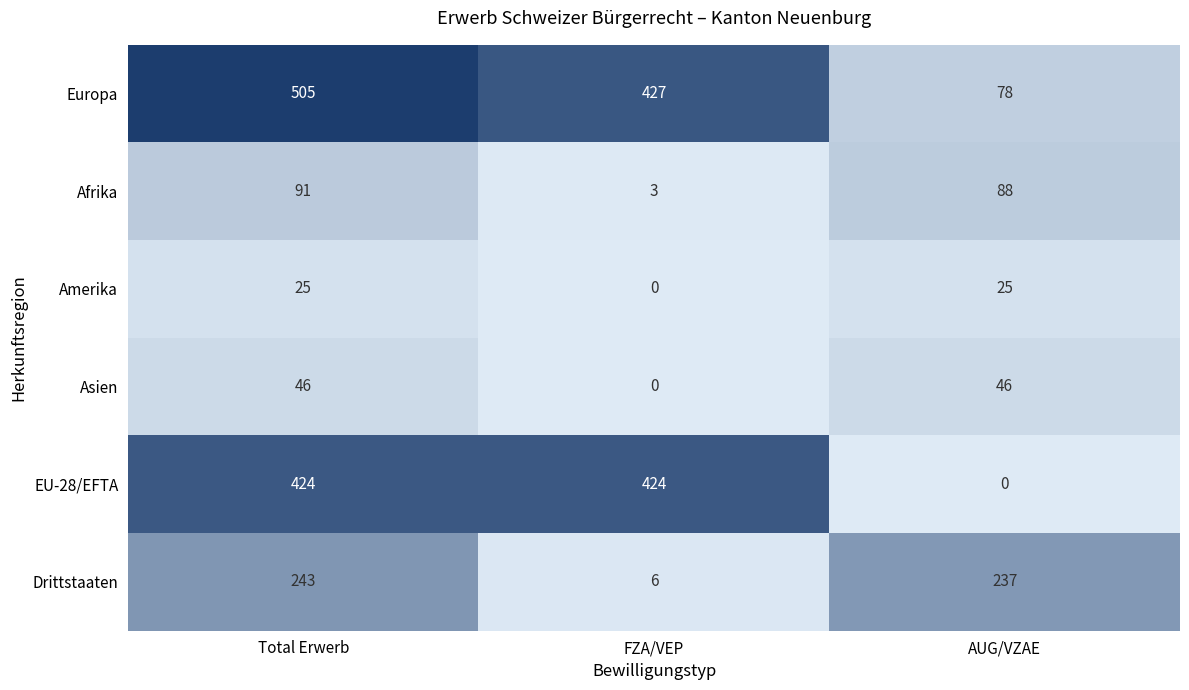

Which series has the largest range (max minus min)?

Europa